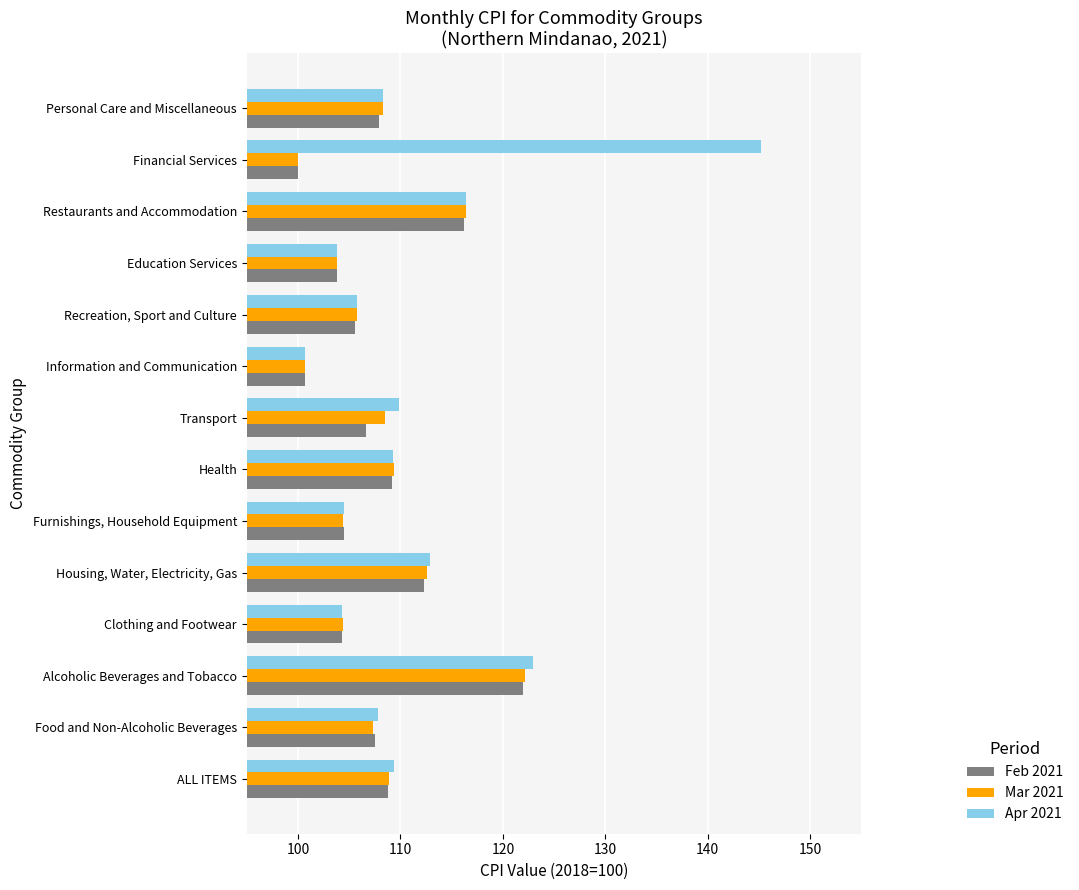

The value of Apr 2021 at ALL ITEMS is 109.4. True or false?

True